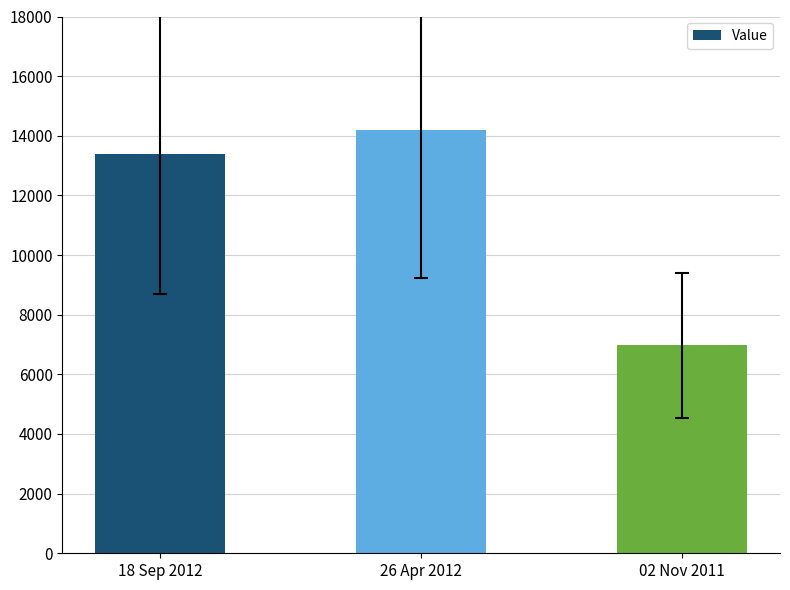

Reading left to right, list all the values displayed in this chart.

18 Sep 2012=13399	26 Apr 2012=14191	02 Nov 2011=6974